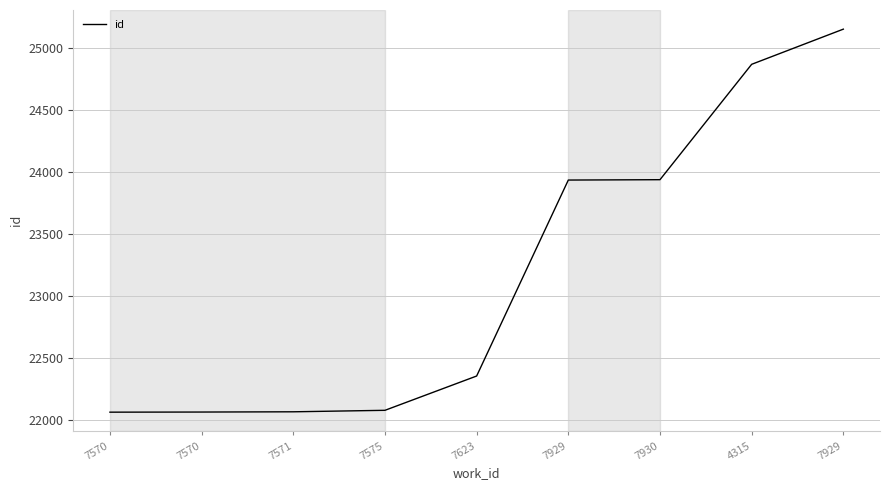

What is the average value?

23169